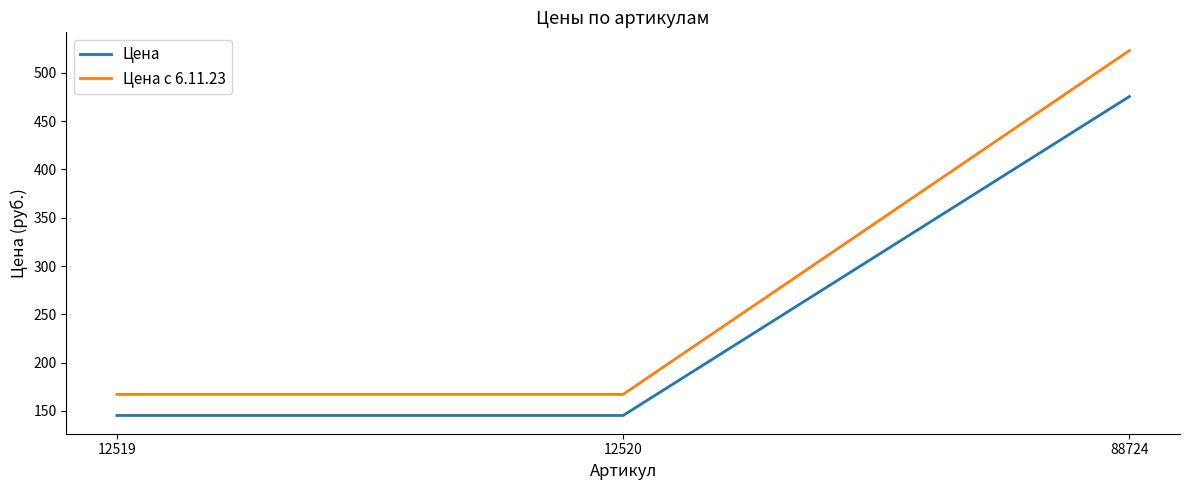

Does the chart display data point markers on the line(s)?

No